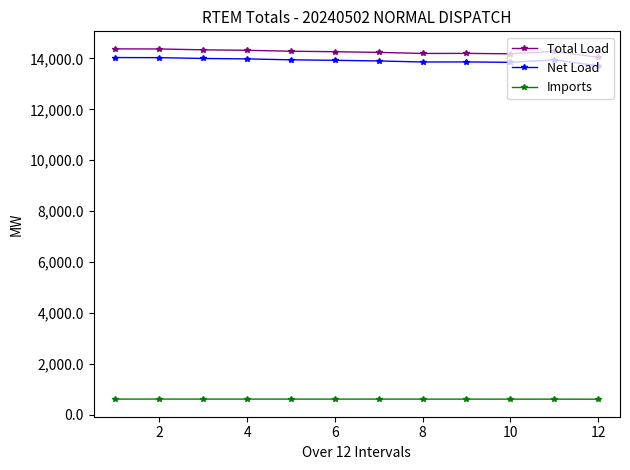

What is the difference between the maximum and minimum values in the Total Load series?

332.7